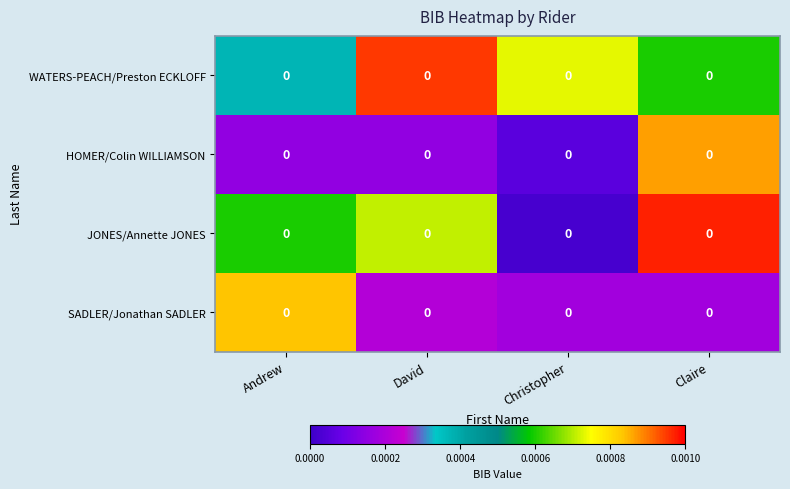

At which category is the sum across all series the highest?

Claire